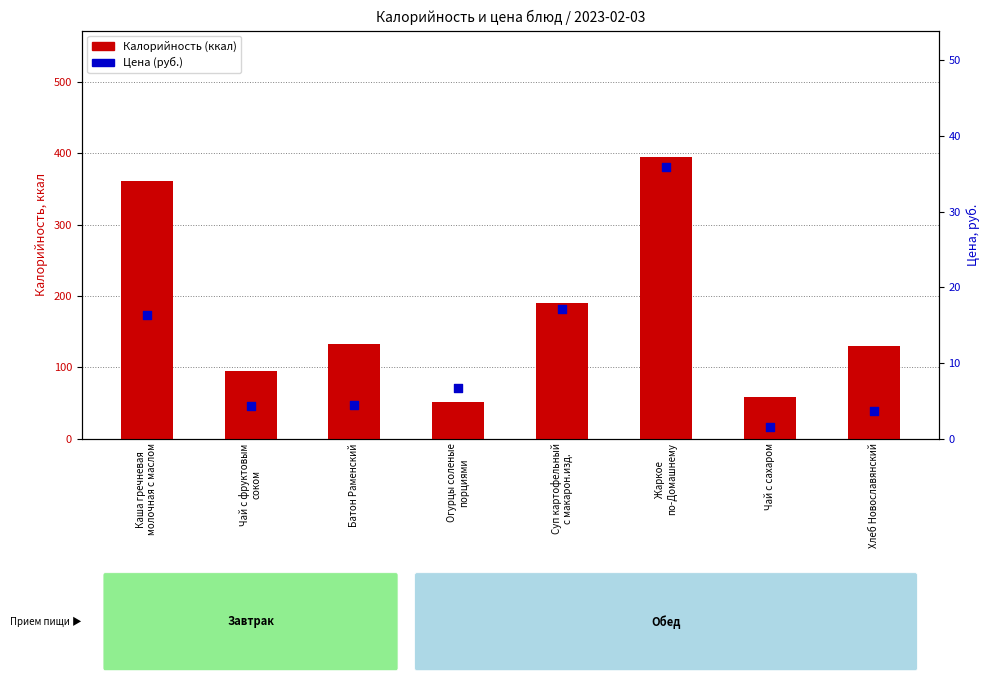

Which series has the largest Y range (max minus min)?

Калорийность (ккал)